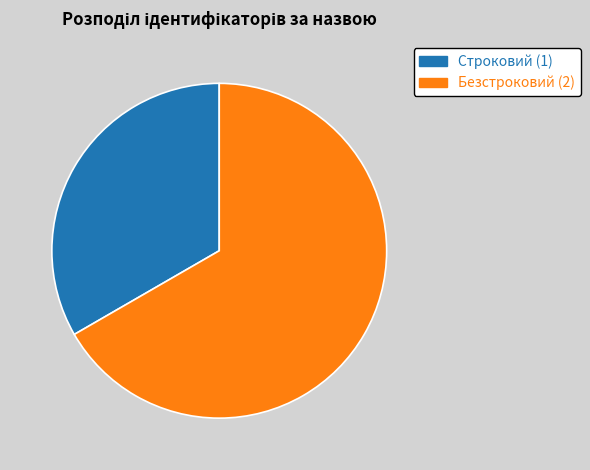

Does Безстроковий represent more than half of the total?

Yes